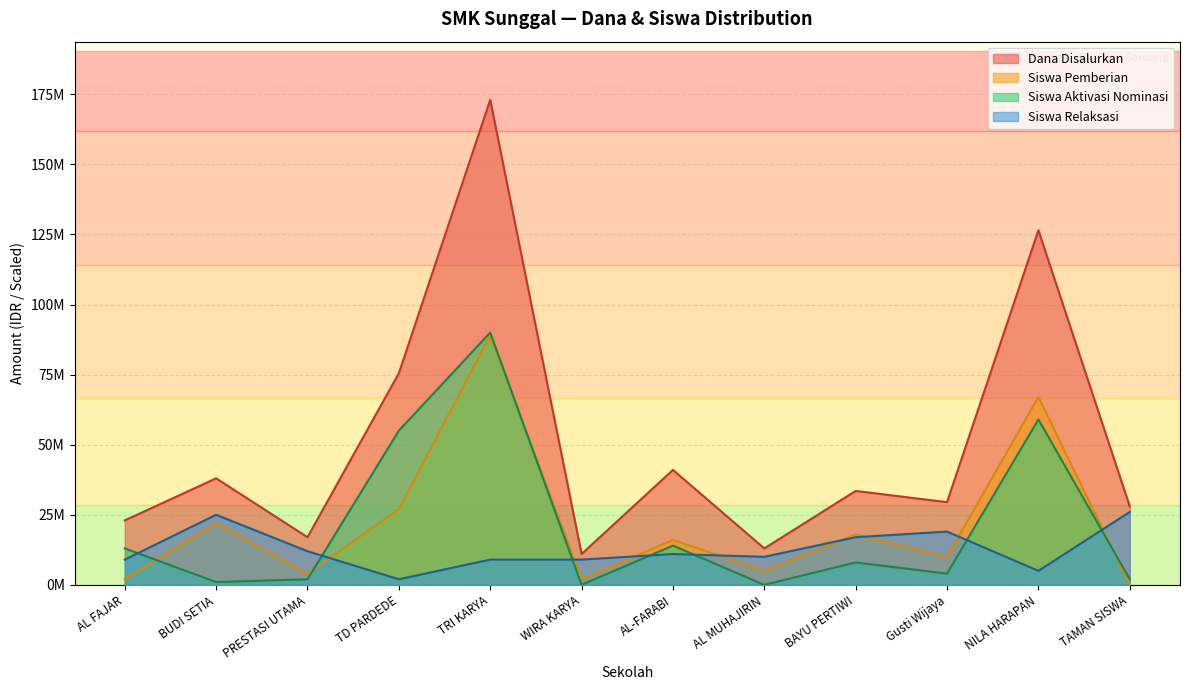

Is it true that Siswa Pemberian Dari Aktivasi Nominasi equals 2000000 at PRESTASI UTAMA?

True